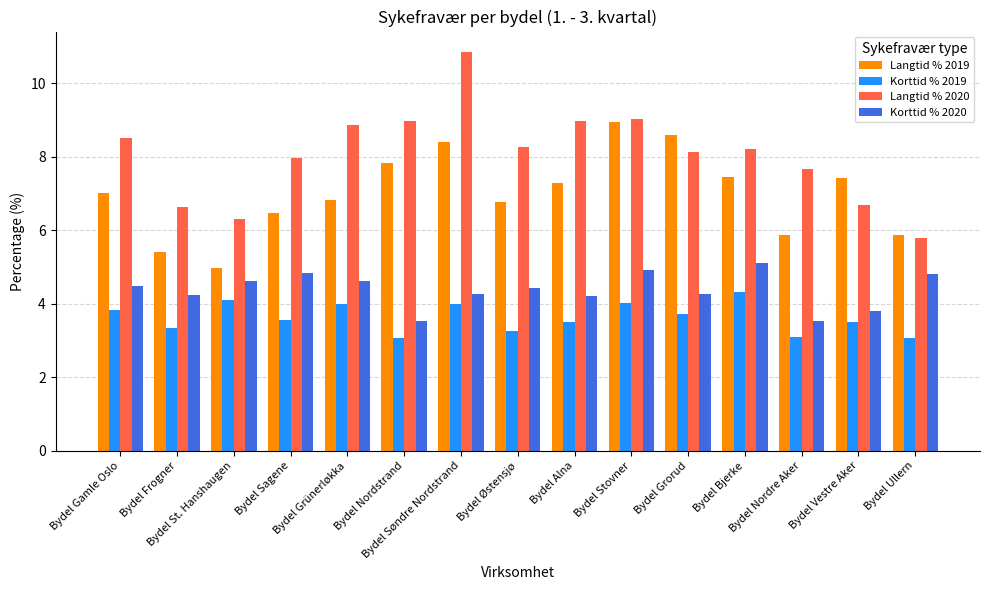

At how many categories does at least one series exceed 3?

15